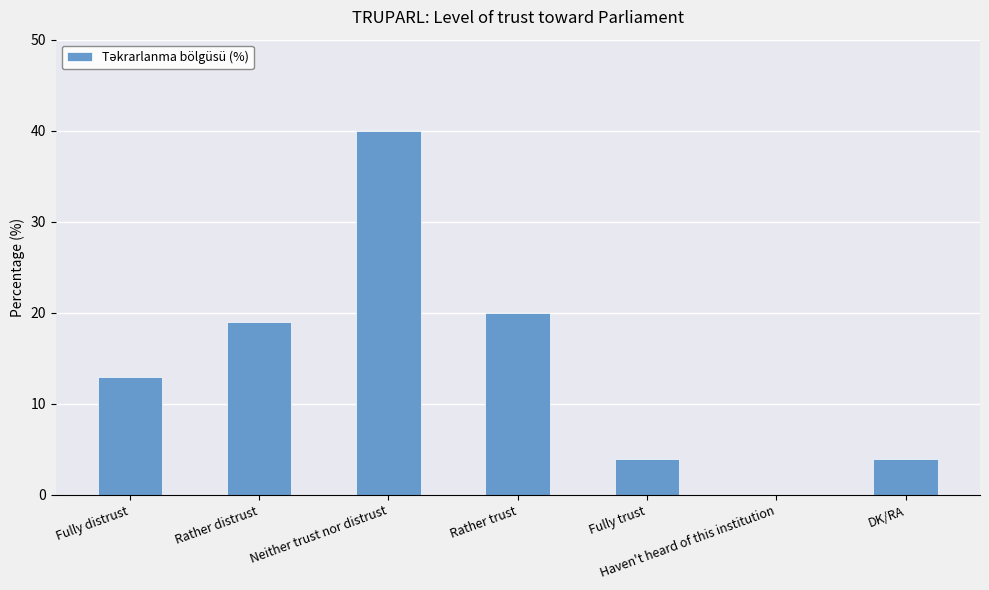

Is it true that the value at DK/RA is 2?

False